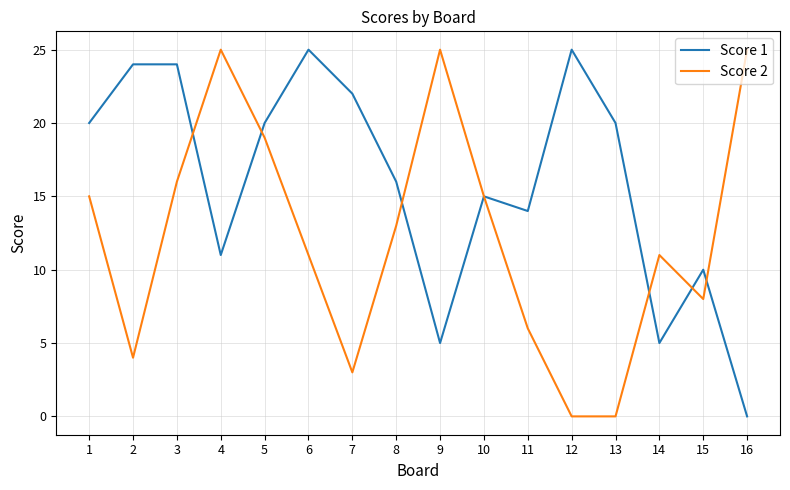

At 5, list the series in order from smallest to largest.

Score 2, Score 1